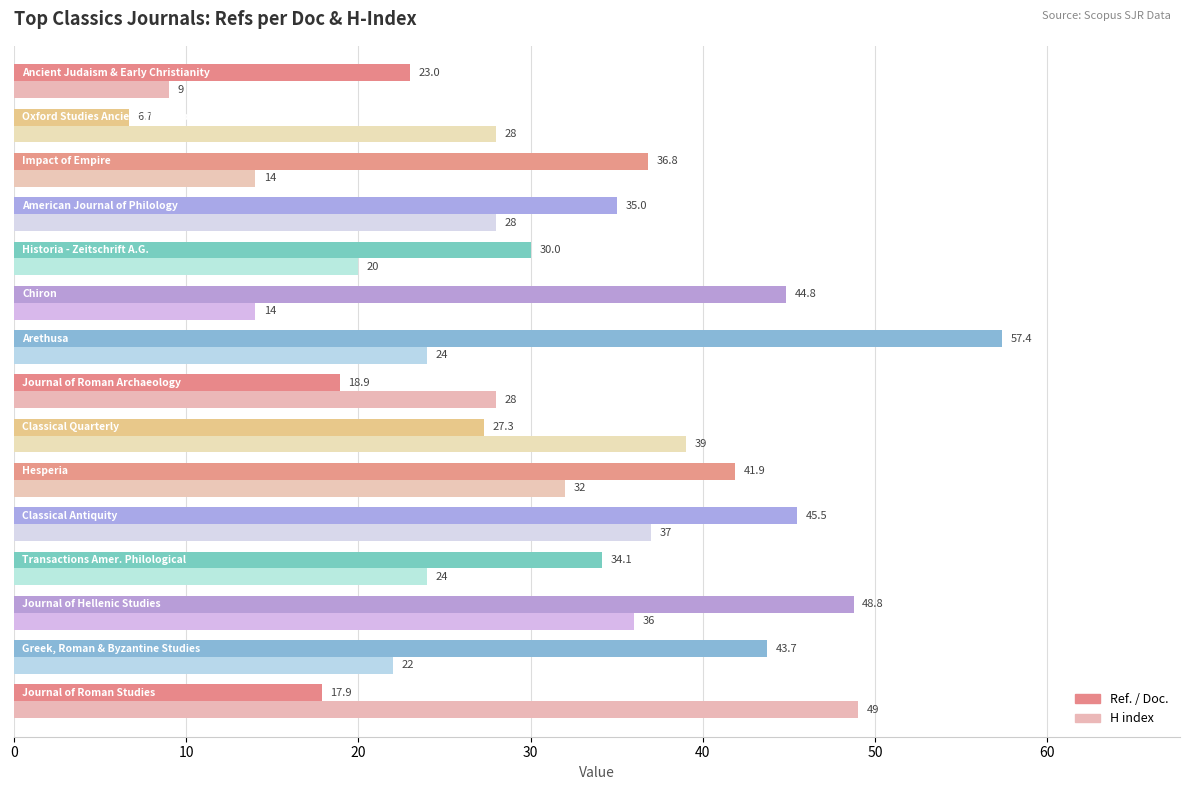

Rank the series by their average value, from lowest to highest.

H index, Ref. / Doc.